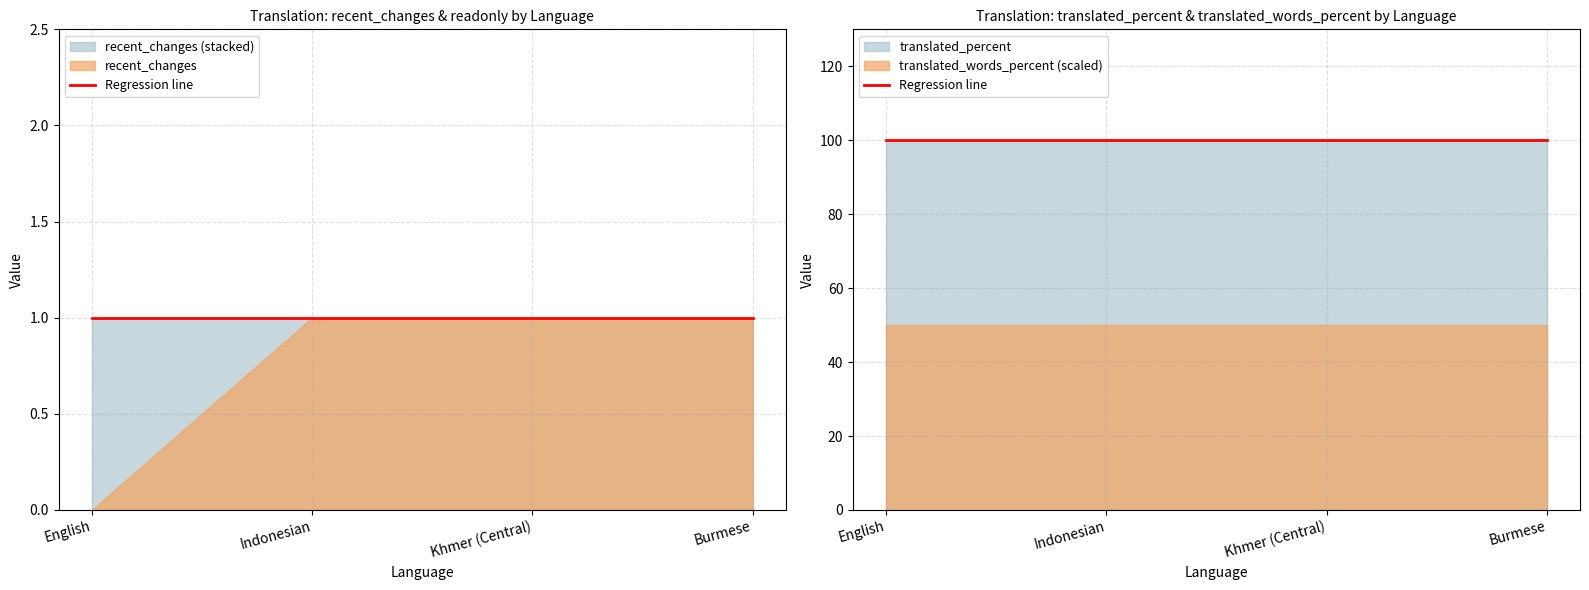

True or false: recent_changes and translated_percent intersect in this chart.

False